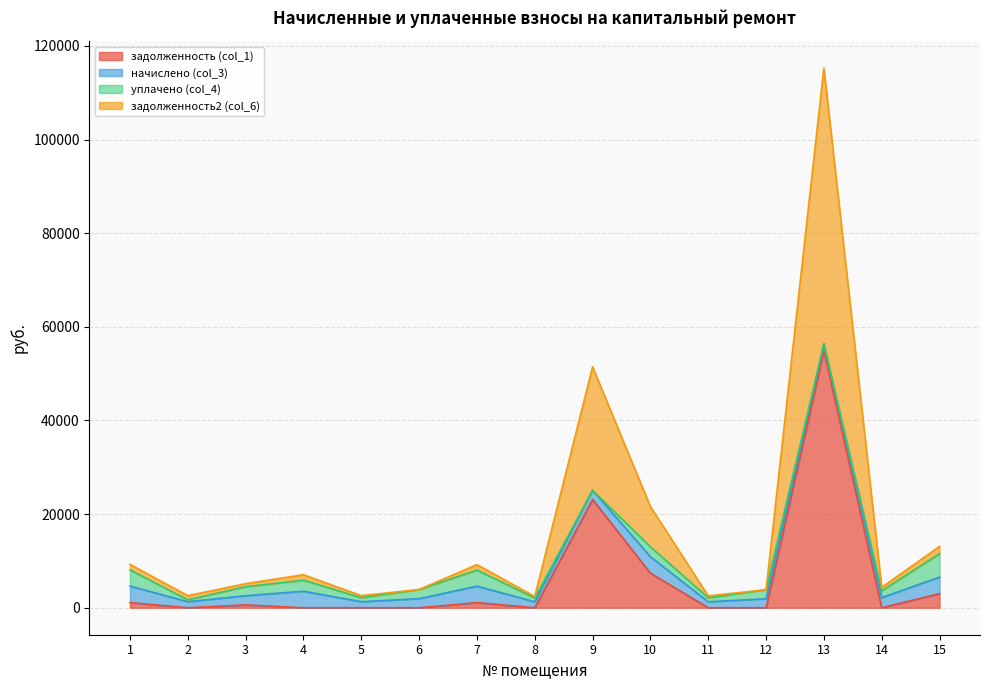

The value of задолженность (col_1) at 10 is 11867.6. True or false?

False